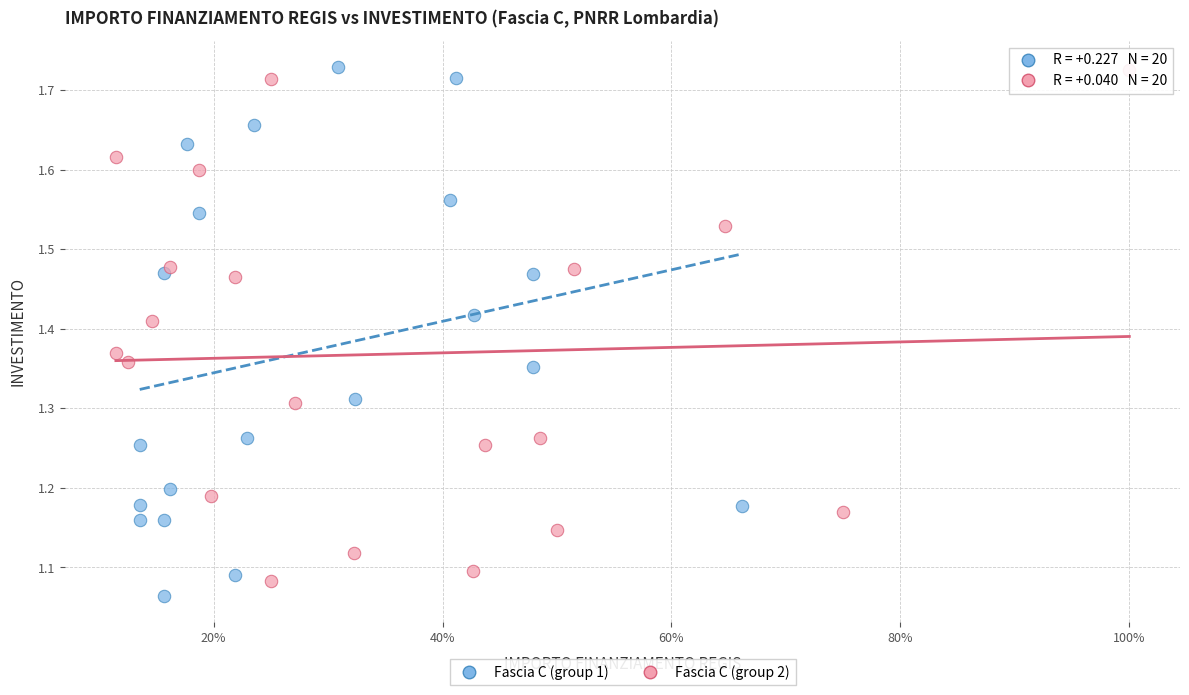

What are all the series names shown in the legend?

Fascia C (group 1), Fascia C (group 2)